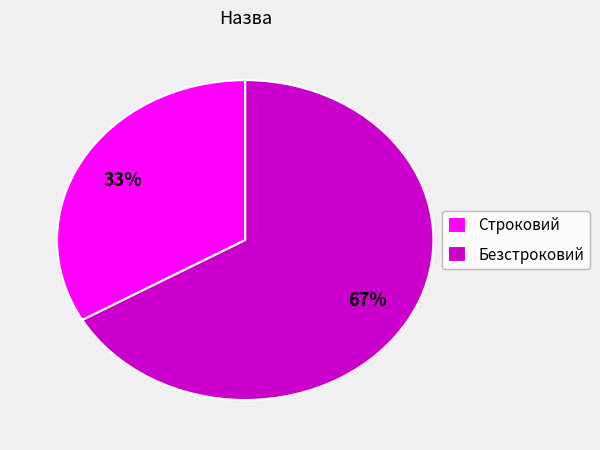

How many slices are in this pie chart?

2